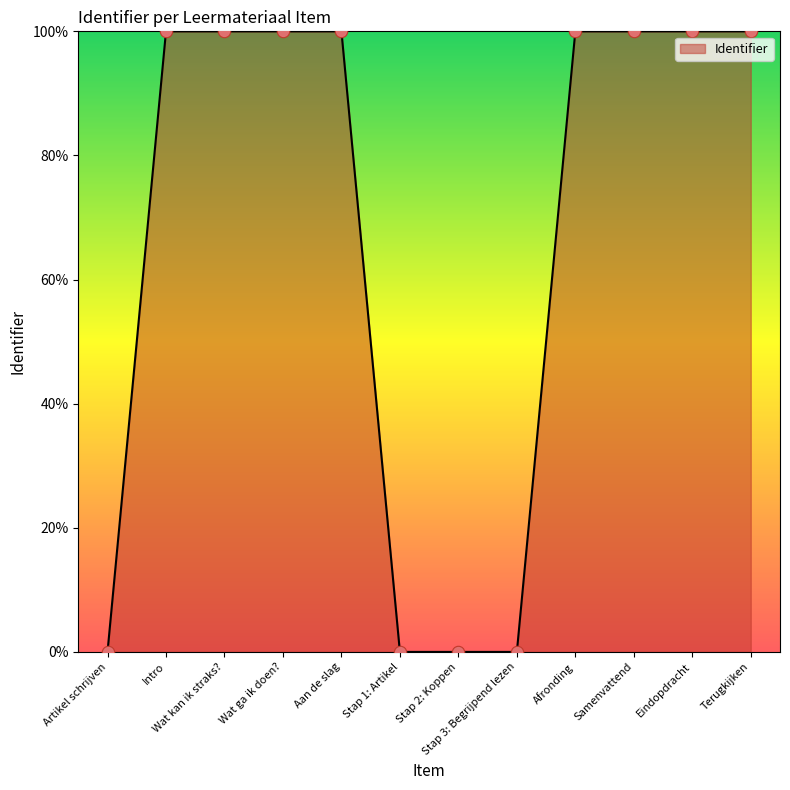

What is the ratio of the value at Wat kan ik straks? to the value at Intro?

1.0